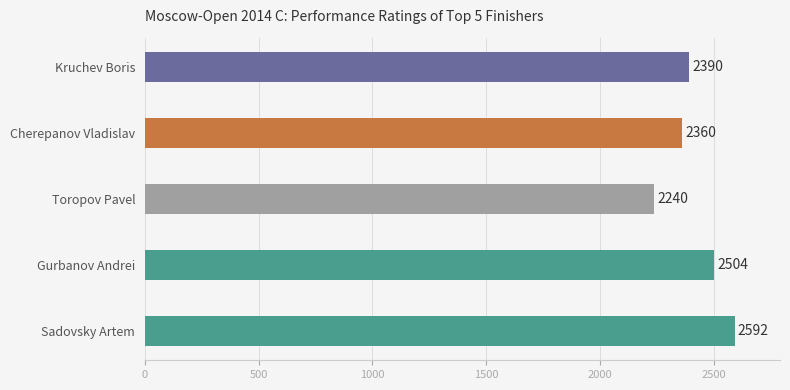

Which category has the lowest value across all series?

Toropov Pavel